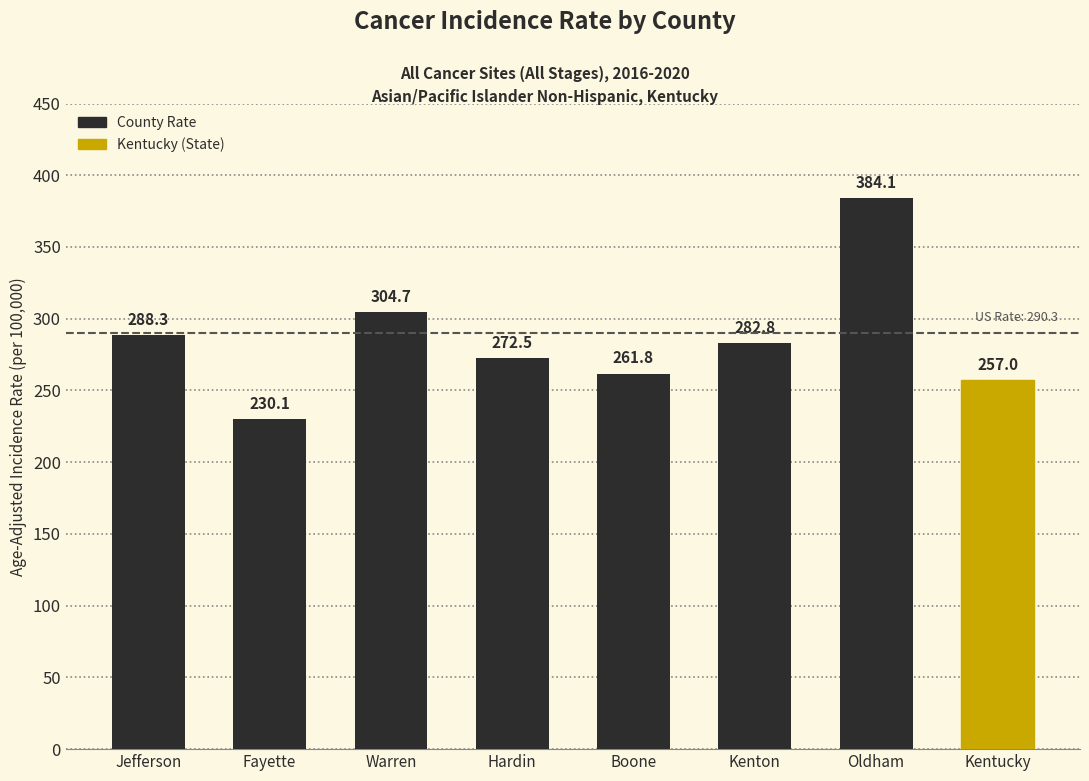

How many bars are there in total?

8